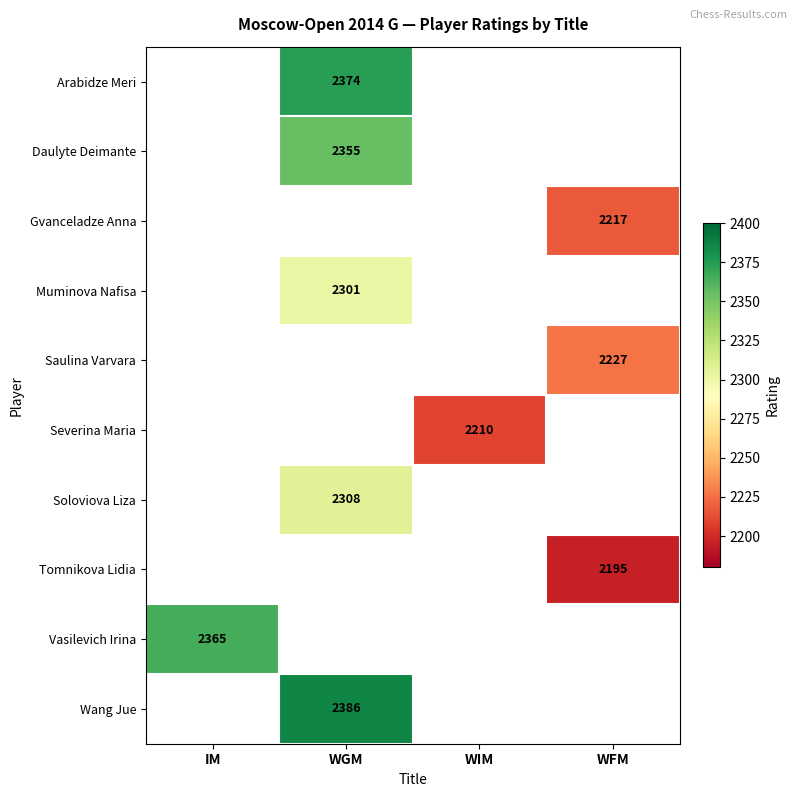

What is the spread (max minus min) of values at WGM?

85.0